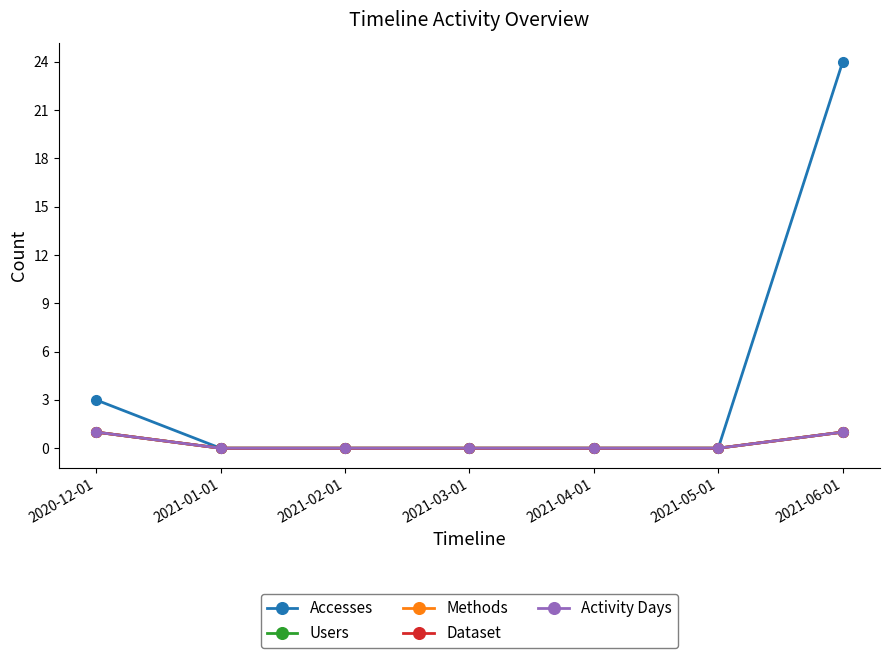

Does the chart have visible grid lines?

No